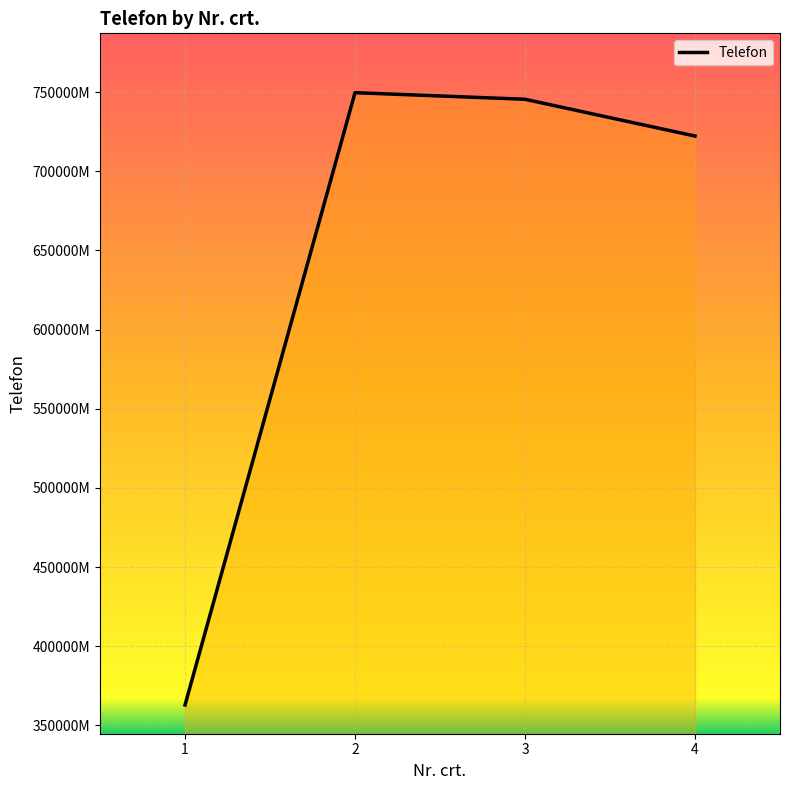

List the labels in order of value, largest first.

2, 3, 4, 1